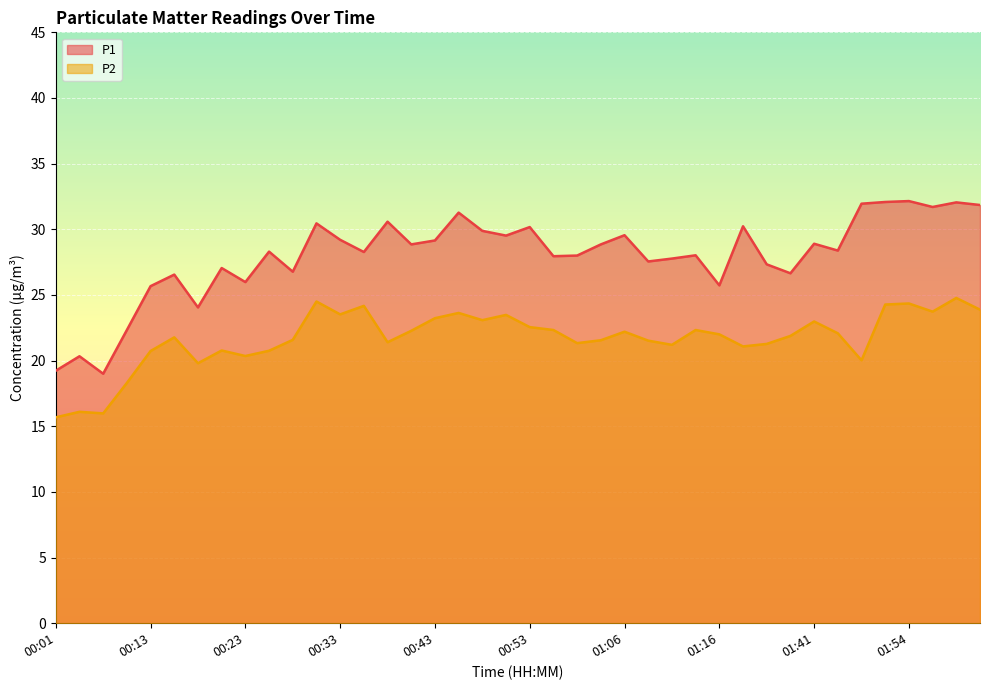

List the series in order of their peak value, lowest first.

P2, P1